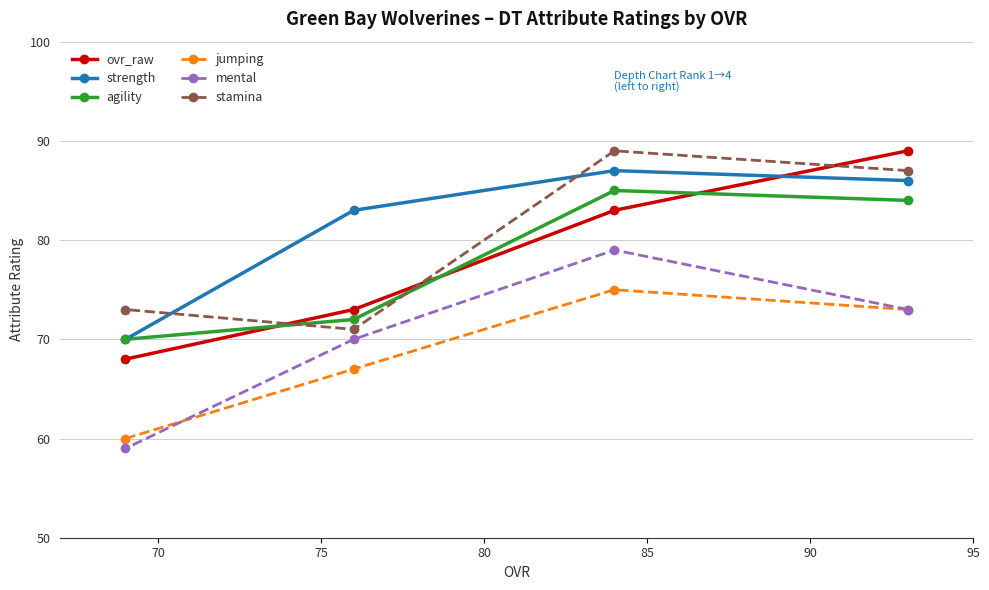

True or false: mental and agility cross at least once.

False